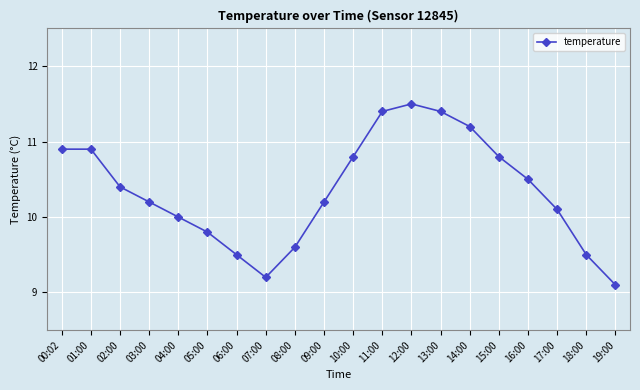

Reading left to right, extract all data points from this chart.

00:02=10.9	01:00=10.9	02:00=10.4	03:00=10.2	04:00=10.0	05:00=9.8	06:00=9.5	07:00=9.2	08:00=9.6	09:00=10.2	10:00=10.8	11:00=11.4	12:00=11.5	13:00=11.4	14:00=11.2	15:00=10.8	16:00=10.5	17:00=10.1	18:00=9.5	19:00=9.1